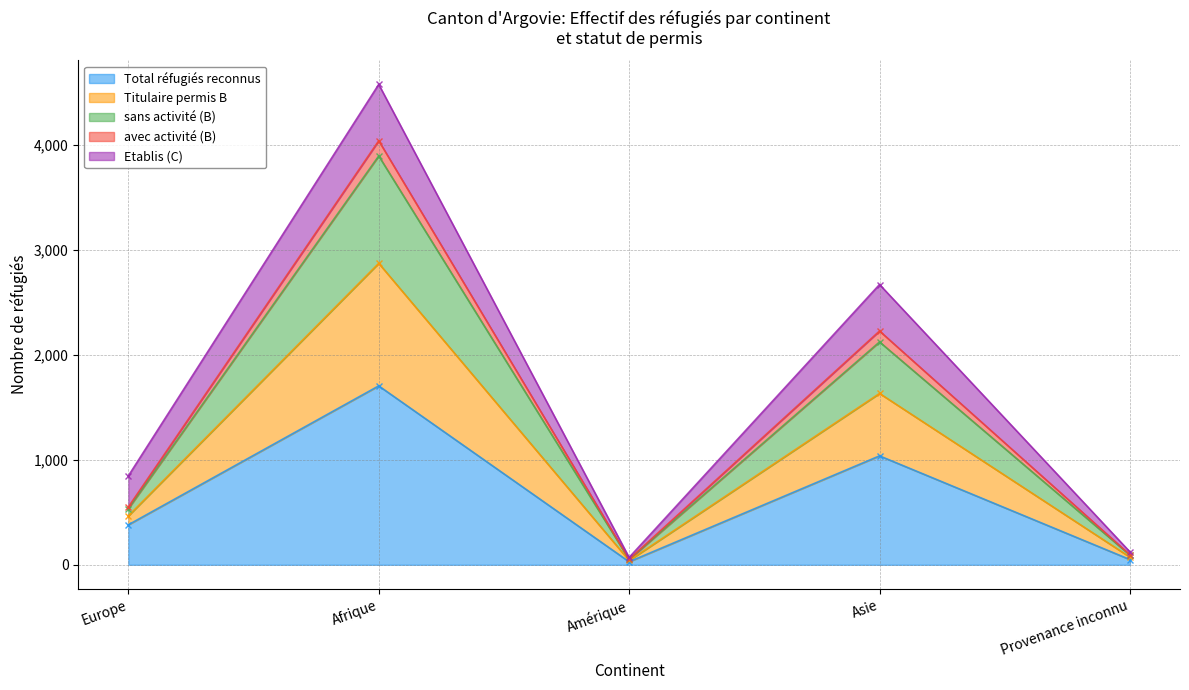

What is the maximum value for Total réfugiés reconnus?

1705